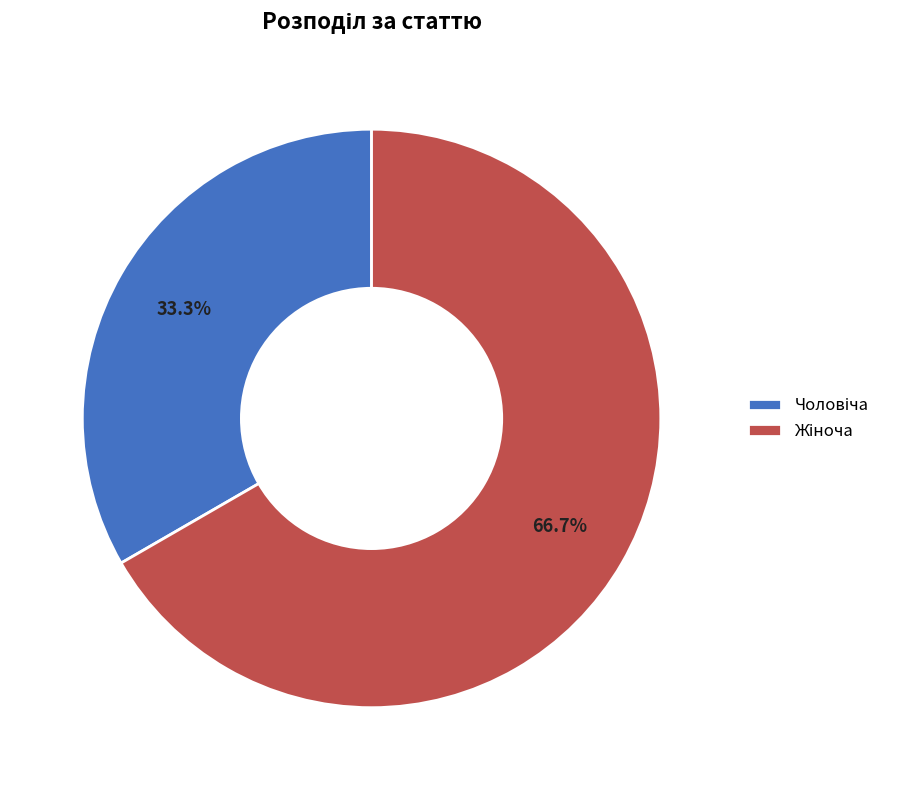

Is there a majority slice in this chart?

Yes